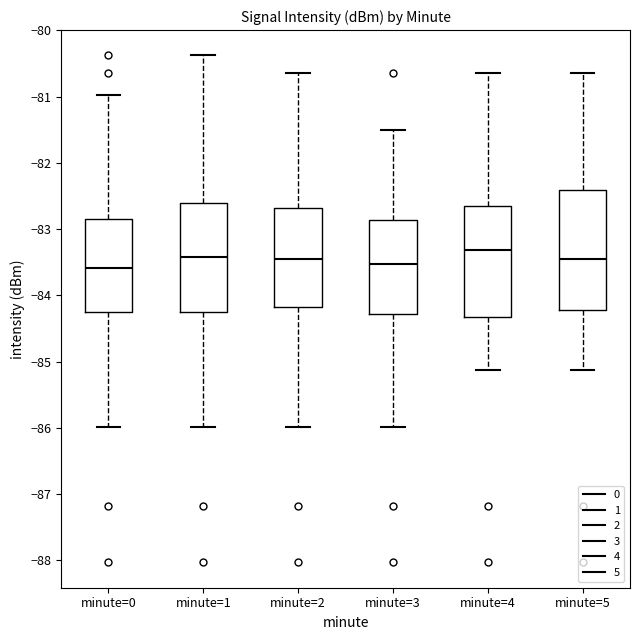

Reading left to right, read every box against the y-axis: the position of its median line, the range the box covers, and the ends of its whiskers. The values are not printed on the chart, so give them approximately, as read against the axis.

minute=0: median -83.6, box -84.3 to -82.9, whiskers -86.0 to -81.0
minute=1: median -83.4, box -84.3 to -82.6, whiskers -86.0 to -80.4
minute=2: median -83.5, box -84.2 to -82.7, whiskers -86.0 to -80.6
minute=3: median -83.5, box -84.3 to -82.9, whiskers -86.0 to -81.5
minute=4: median -83.3, box -84.3 to -82.7, whiskers -85.1 to -80.6
minute=5: median -83.4, box -84.2 to -82.4, whiskers -85.1 to -80.6